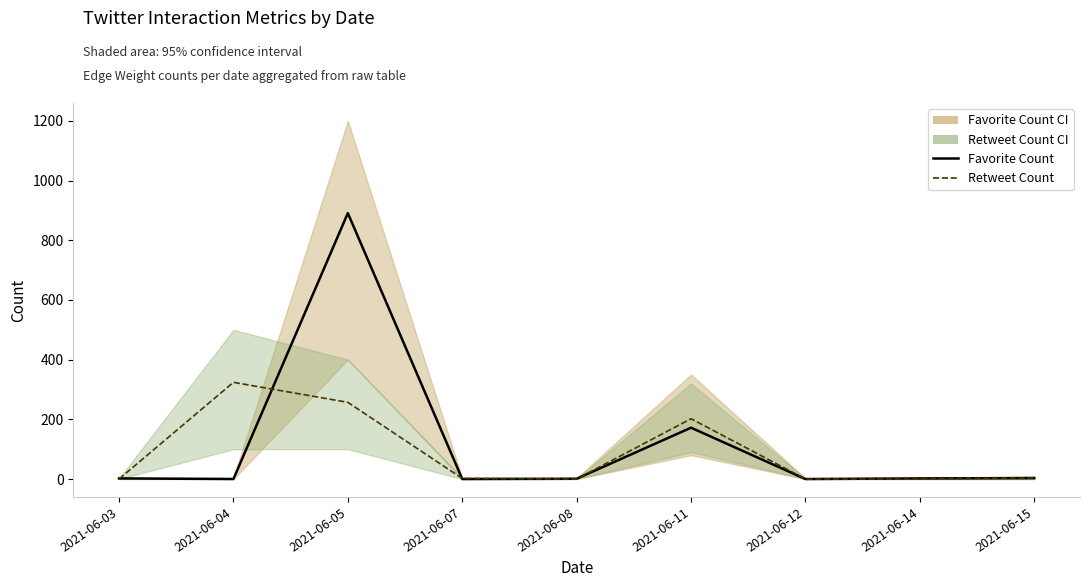

Between which two adjacent categories do Retweet Count and Favorite Count first intersect?

2021-06-03 and 2021-06-04